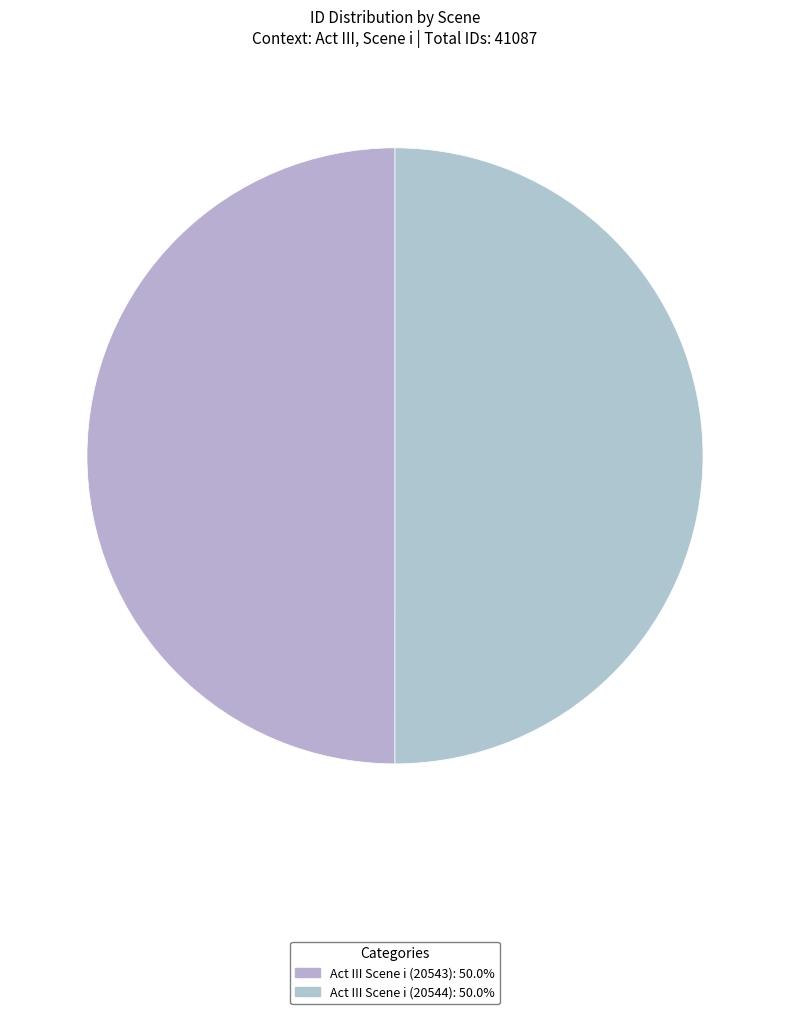

What is the smallest slice in the pie chart?

Act III Scene i (20543)